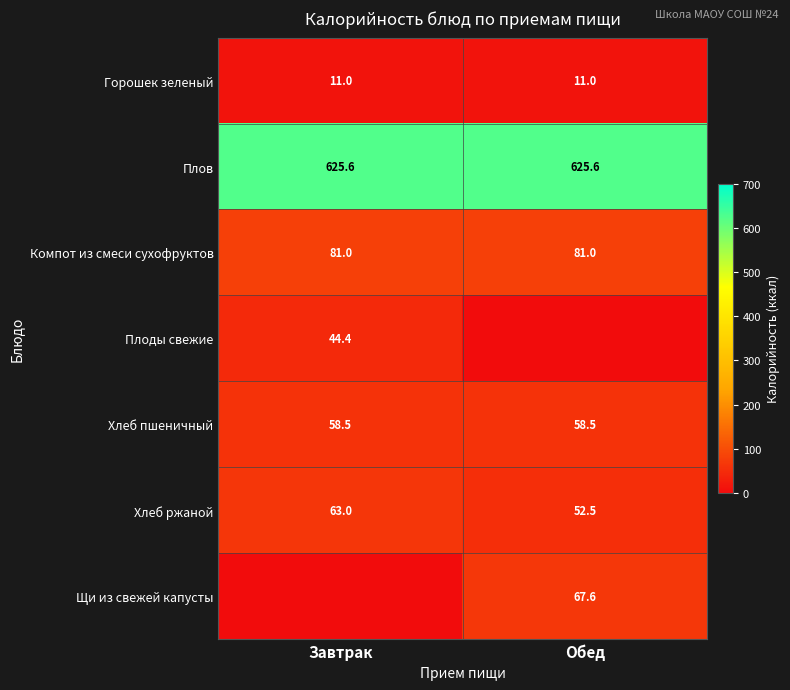

What is the highest value of the Плов series?

625.6